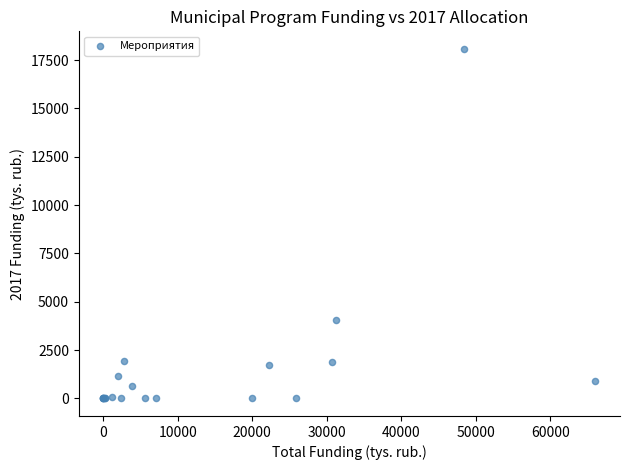

What Y value in the scatter plot is closest to 9040?

4076.3